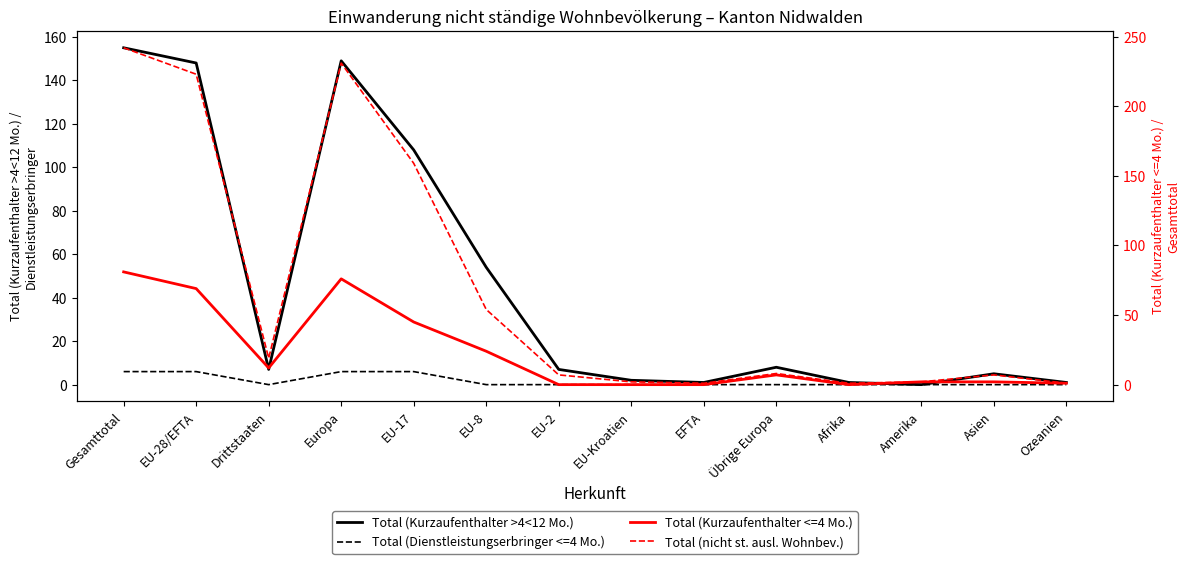

How many data points in Total (nicht st. ausl. Wohnbev.) are less than 8?

7